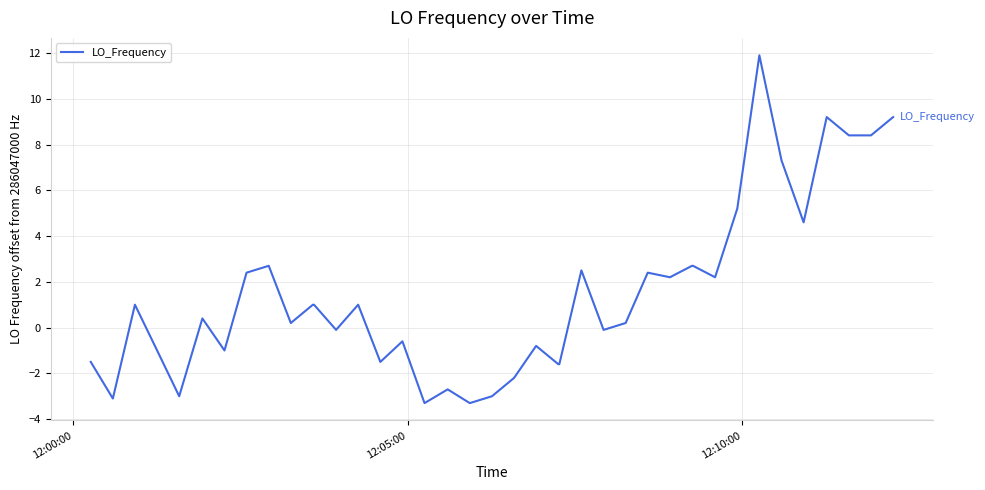

True or false: the data has more than 1 interior local peaks.

True